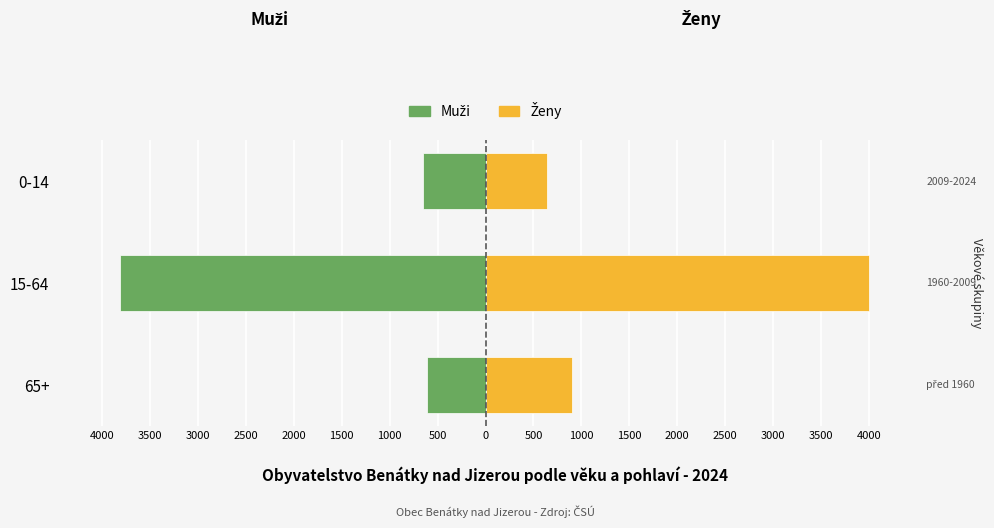

The value of Ženy at 0-14 is 310. True or false?

False